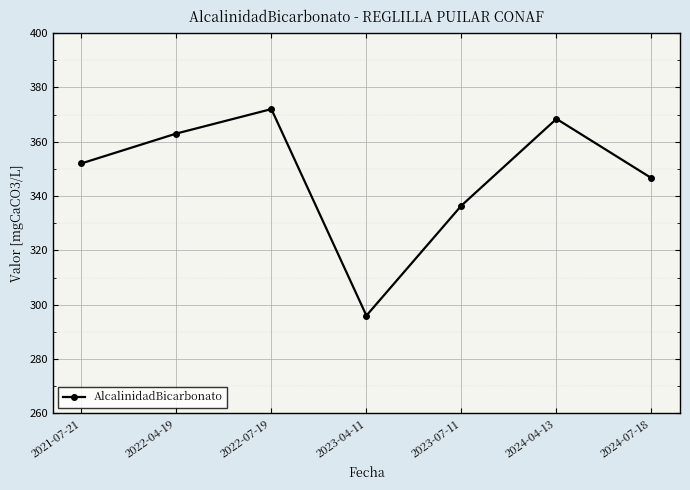

Between 2023-07-11 and 2022-07-19, which is larger?

2022-07-19